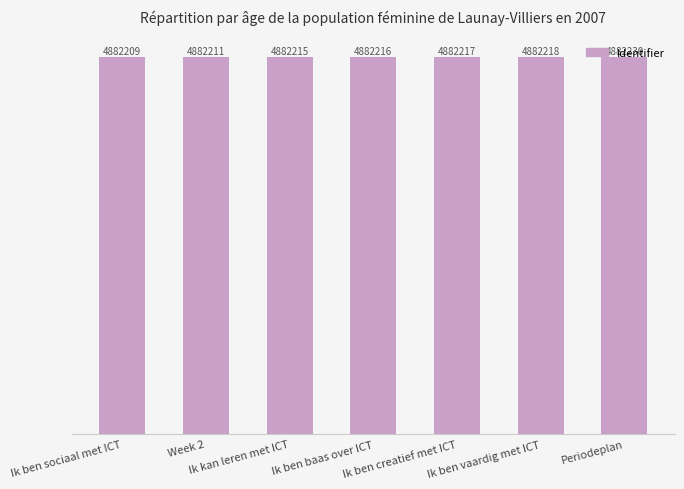

Which label corresponds to the largest value in the chart?

Periodeplan